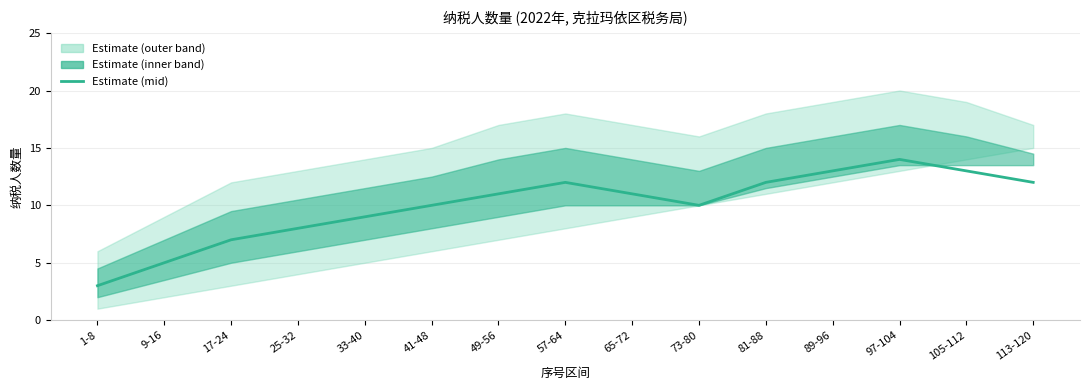

Where is the first local maximum?

57-64